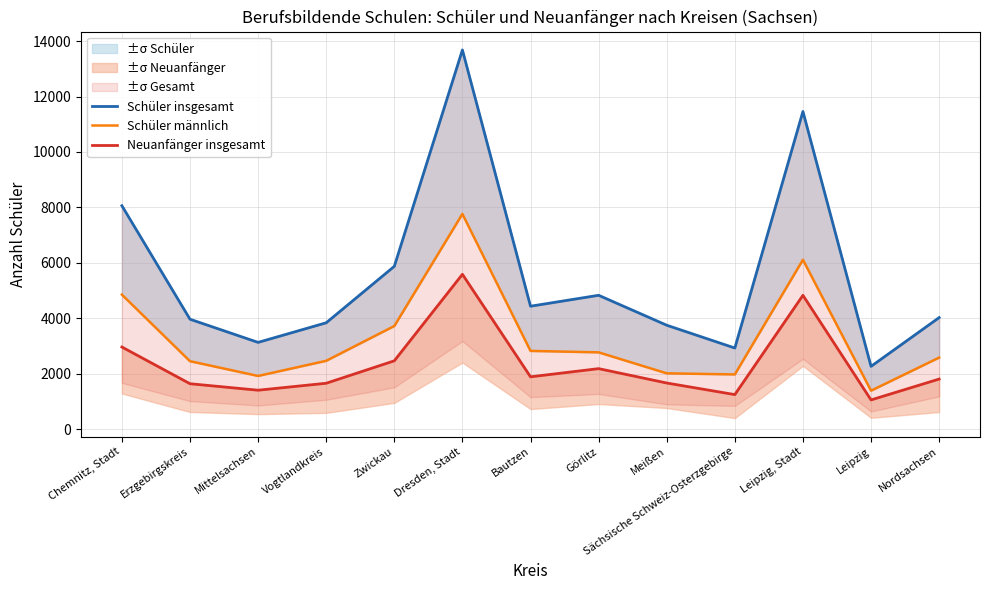

Where does the Schüler insgesamt series first go above 4030?

Chemnitz, Stadt